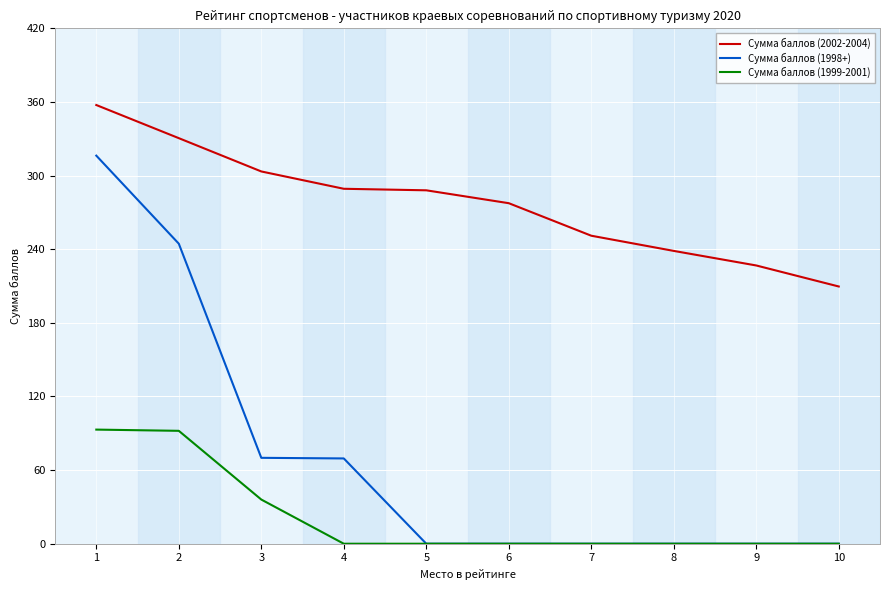

Rank the series by their maximum value, from lowest to highest.

Сумма баллов (1999-2001), Сумма баллов (1998+), Сумма баллов (2002-2004)